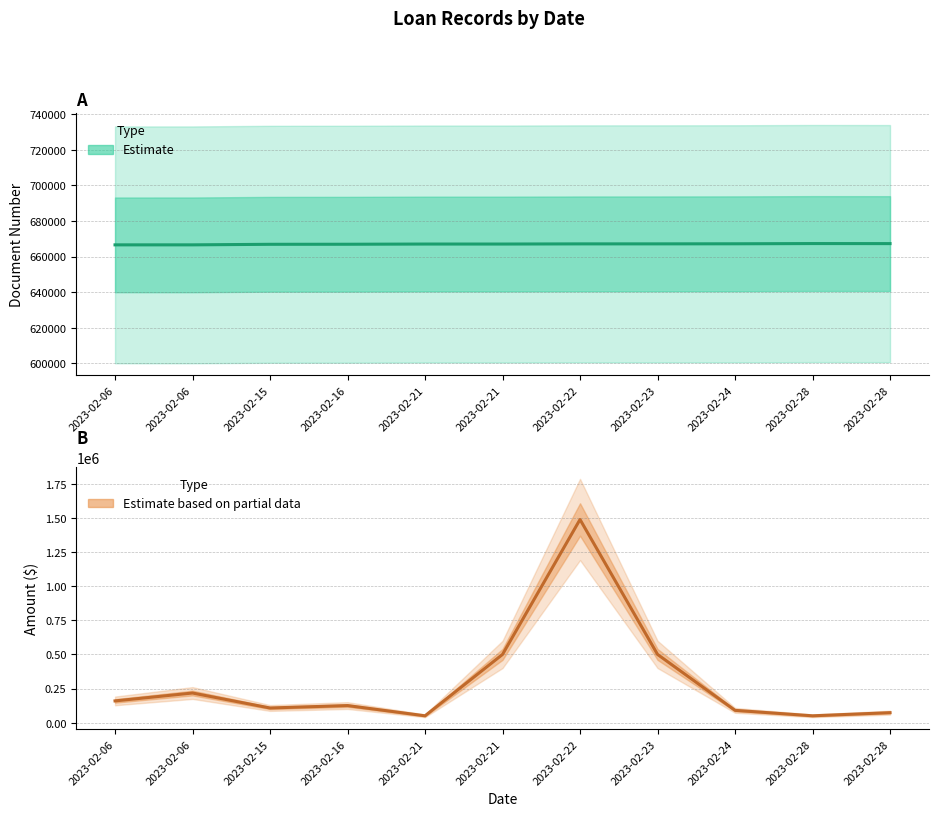

Reading right to left, list all the values displayed in this chart.

Document Number: 667279	667306	667178	667135	667125	667033	667031	666916	666886	666578	666574
Amount ($): 73000	50000	90000	500000	1489040	500000	50000	125000	107200	217000	159200